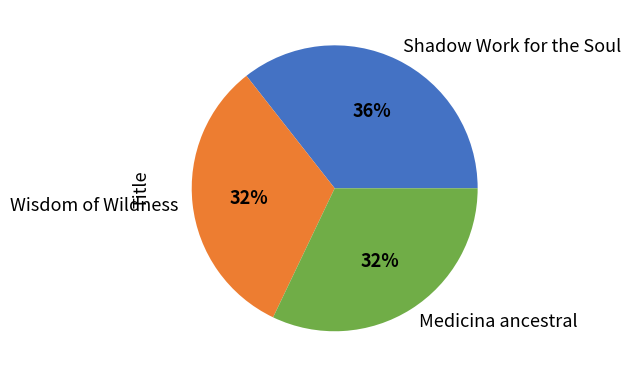

What percentage is the Wisdom of Wildness slice, to the nearest percent?

32%